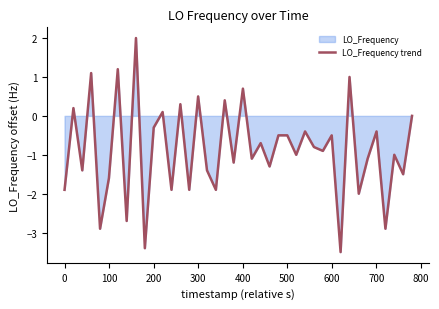

What is the maximum value shown in the chart?

2.0